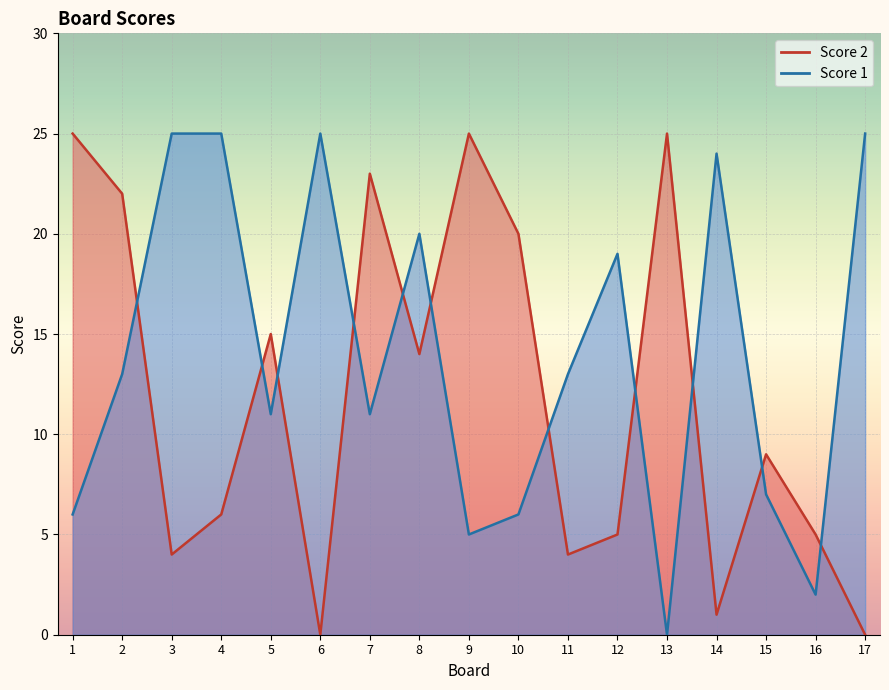

The Score 2 series shows 12 at 15. True or false?

False